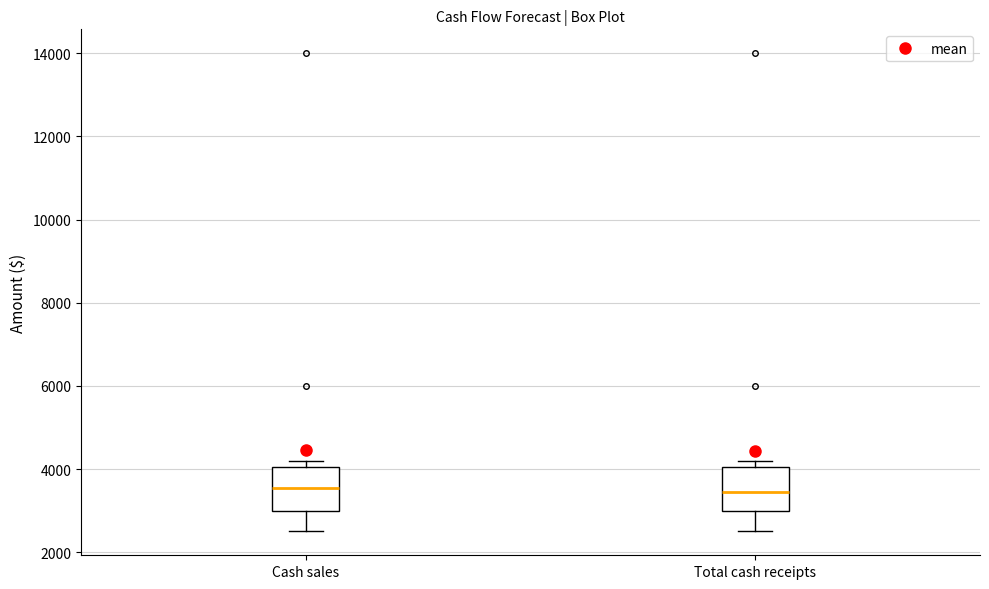

Reading left to right, read every box against the y-axis: the position of its median line, the range the box covers, and the ends of its whiskers. The values are not printed on the chart, so give them approximately, as read against the axis.

Cash sales: median 3600, box 3000 to 4000, whiskers 2600 to 4200
Total cash receipts: median 3400, box 3000 to 4000, whiskers 2600 to 4200